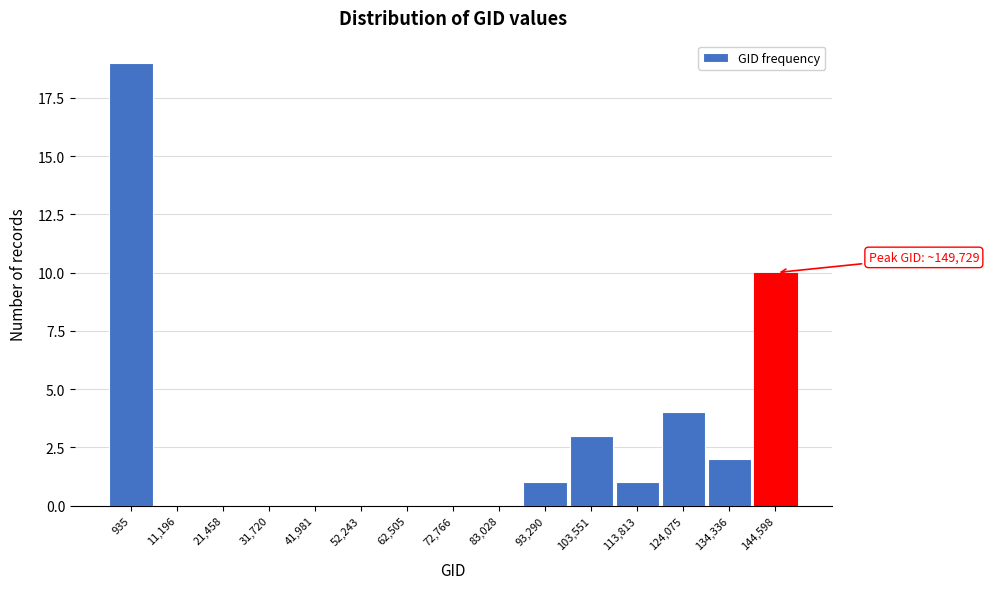

Reading right to left, what are all the values shown in this chart?

144,598=10	134,336=2	124,075=4	113,813=1	103,551=3	93,290=1	83,028=0	72,766=0	62,505=0	52,243=0	41,981=0	31,720=0	21,458=0	11,196=0	935=19